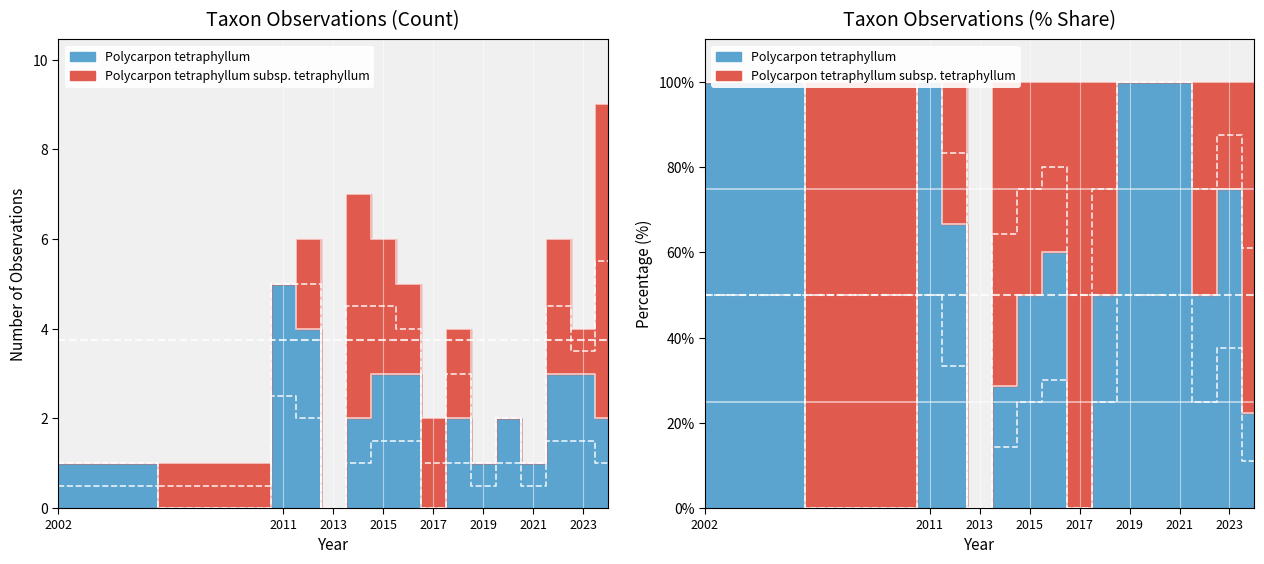

How many points are higher than both their immediate neighbors (excluding endpoints)?

3